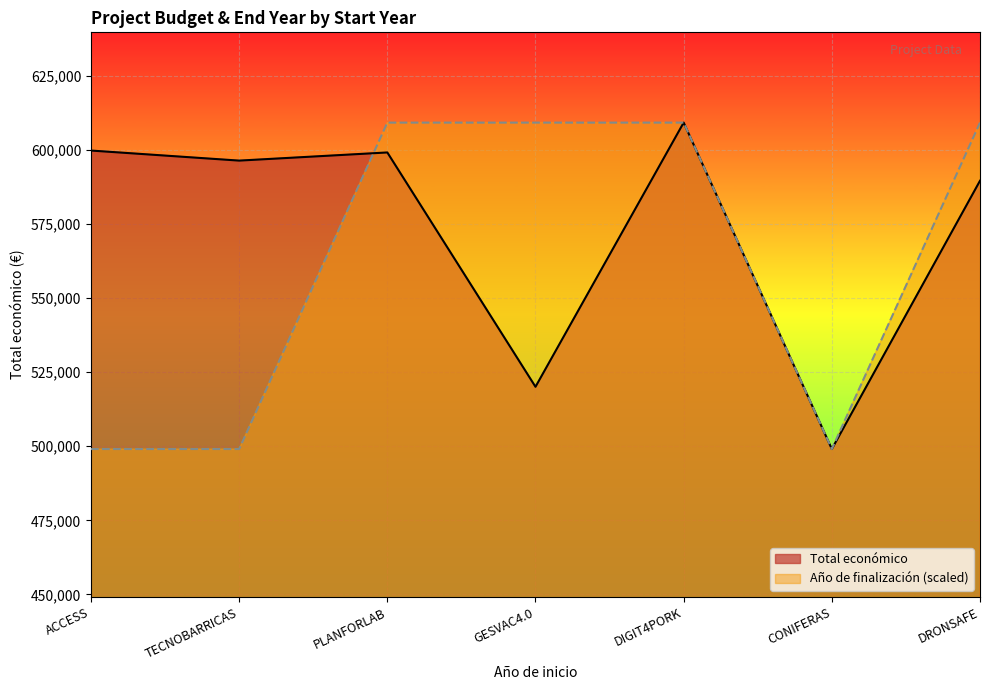

List the series in order of their peak value, highest first.

Total económico, Año de finalización